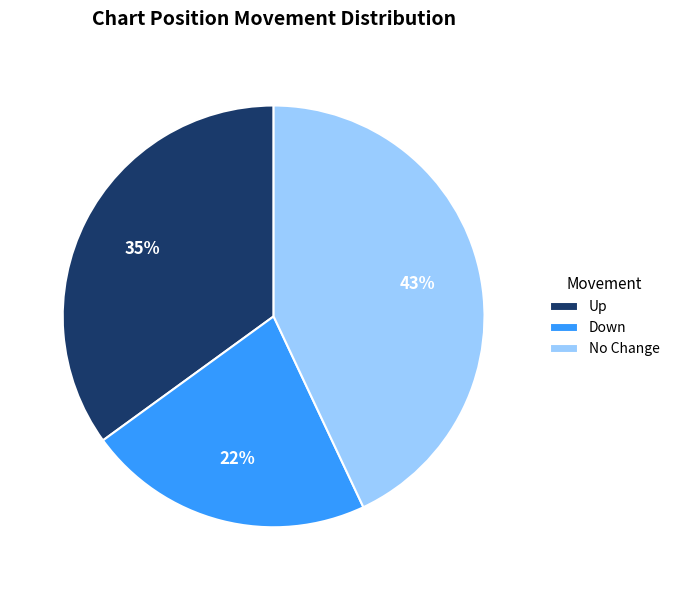

What is the smallest slice in the pie chart?

Down